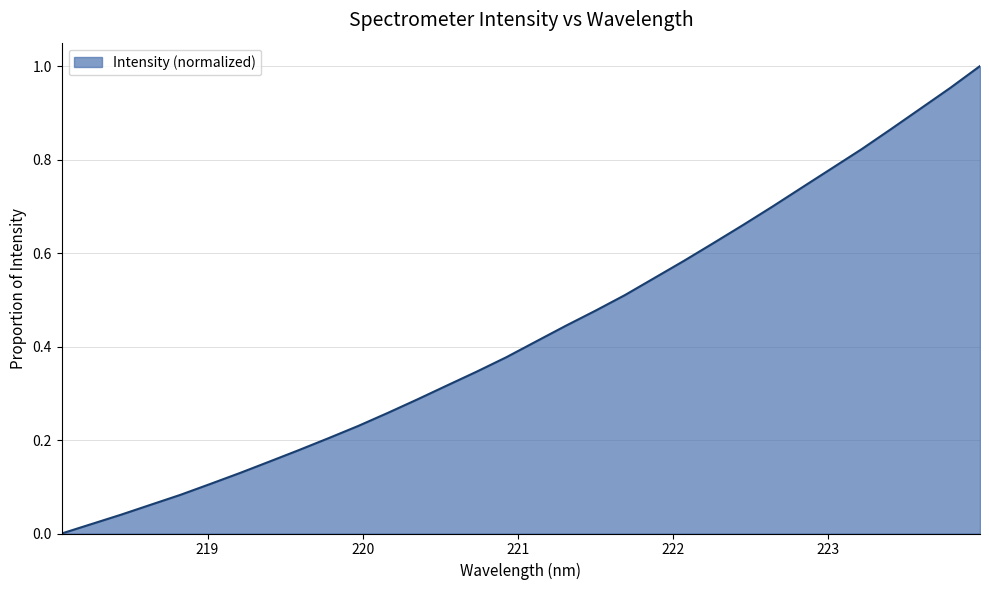

Reading right to left, what are all the values shown in this chart?

223.9802=1.0	223.7895=1.0	223.5987=0.9	223.408=0.9	223.2172=0.8	223.0264=0.8	222.8355=0.7	222.6447=0.7	222.4538=0.7	222.263=0.6	222.0721=0.6	221.8812=0.5	221.6902=0.5	221.4993=0.5	221.3083=0.4	221.1174=0.4	220.9264=0.4	220.7354=0.3	220.5444=0.3	220.3533=0.3	220.1623=0.3	219.9712=0.2	219.7801=0.2	219.589=0.2	219.3979=0.2	219.2067=0.1	219.0156=0.1	218.8244=0.1	218.6332=0.1	218.442=0.0	218.2508=0.0	218.0596=0.0